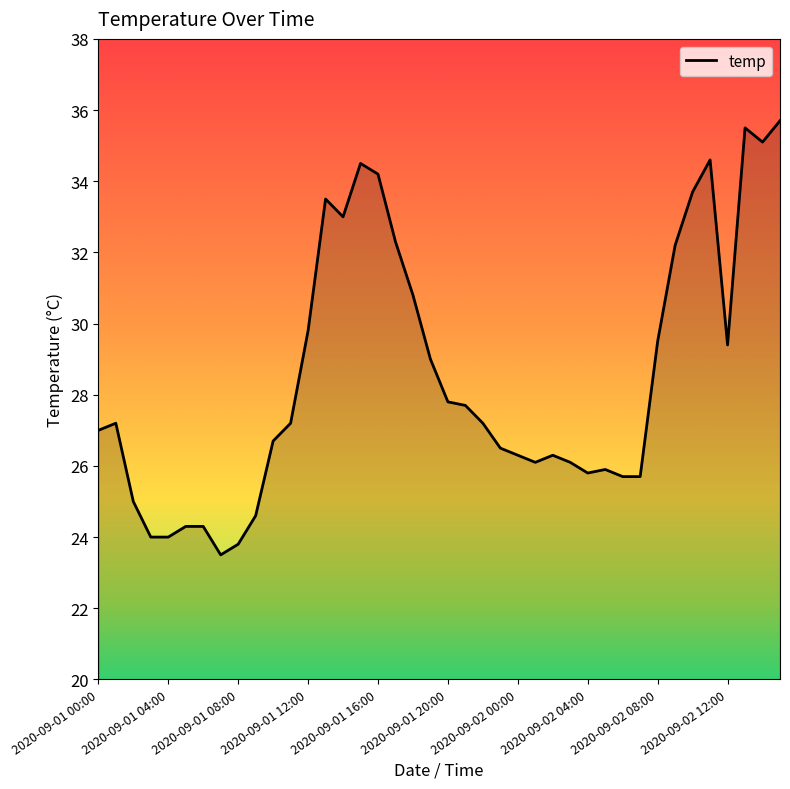

What is the greatest value displayed?

35.7